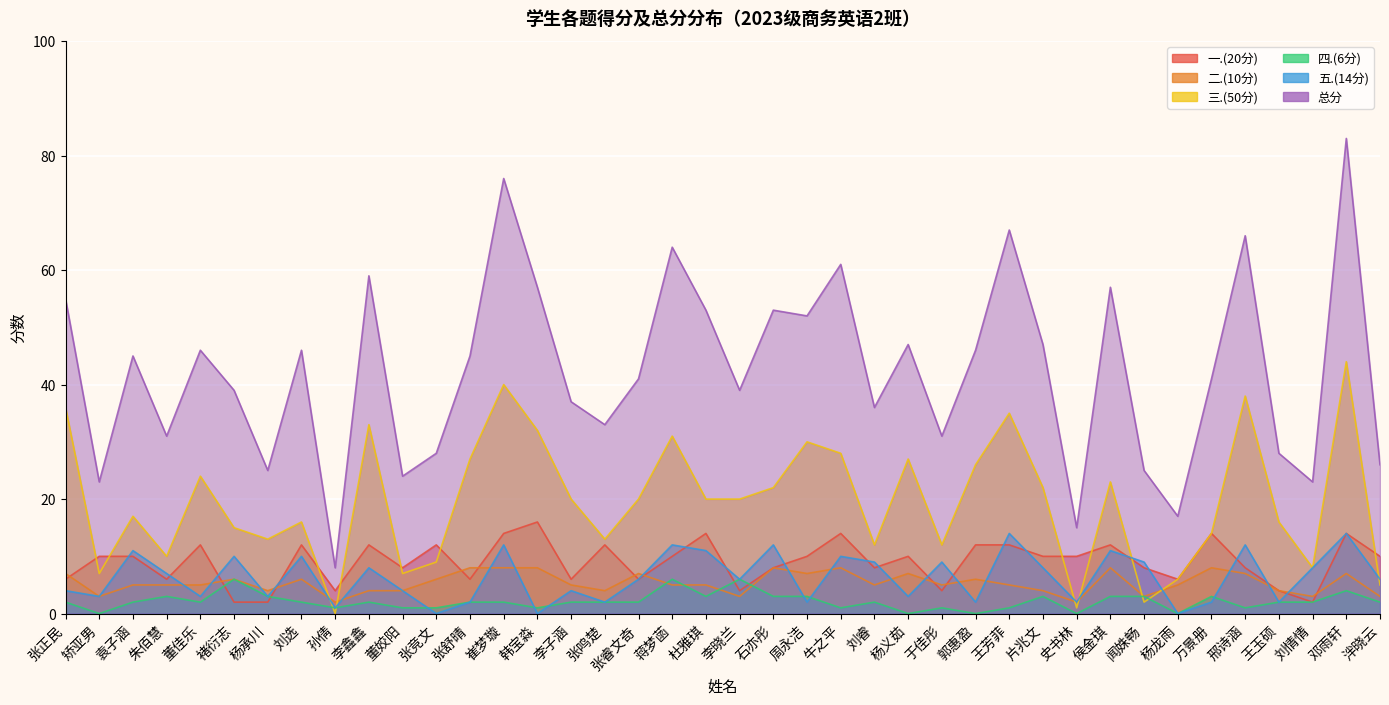

Rank the series at 张睿文奇 from lowest to highest value.

四.(6分), 一.(20分), 五.(14分), 二.(10分), 三.(50分), 总分